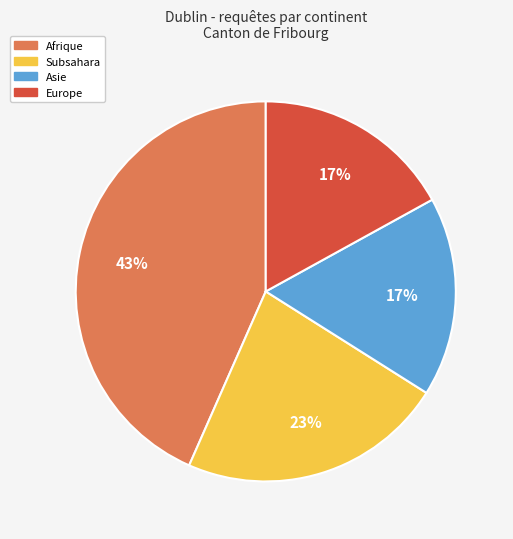

To the nearest percent, what is the average slice percentage?

25%